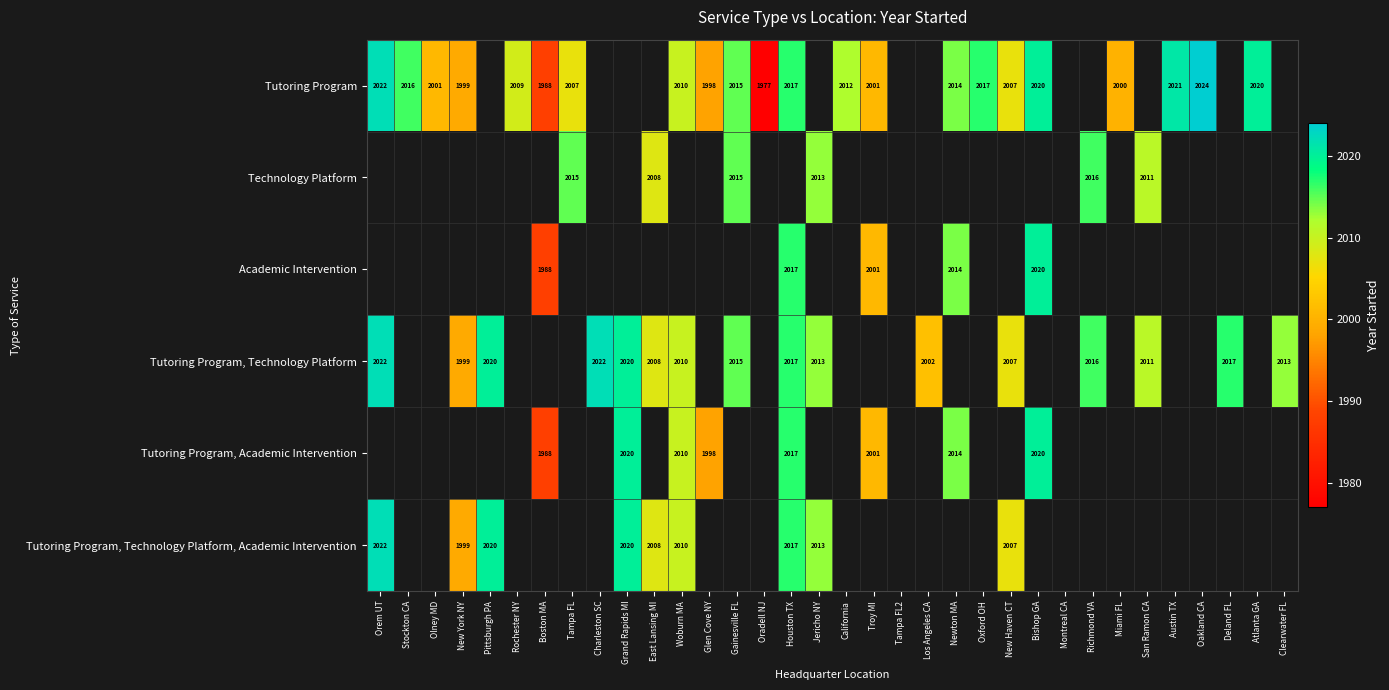

The value of Technology Platform at Richmond VA is 3267. True or false?

False